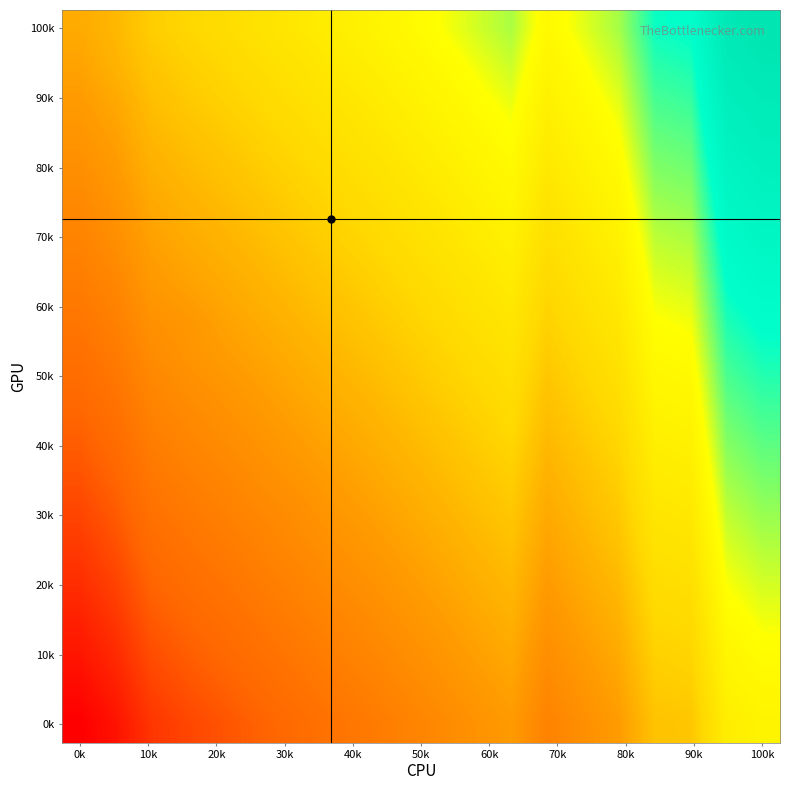

How many data points does each series have?

20